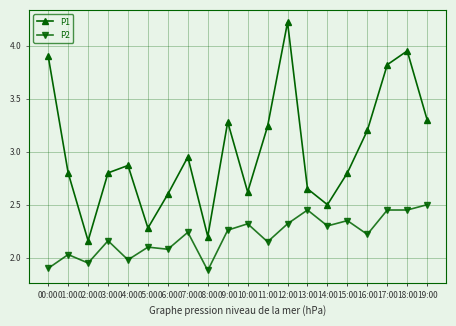

At which category does P1 reach its first local valley?

02:00